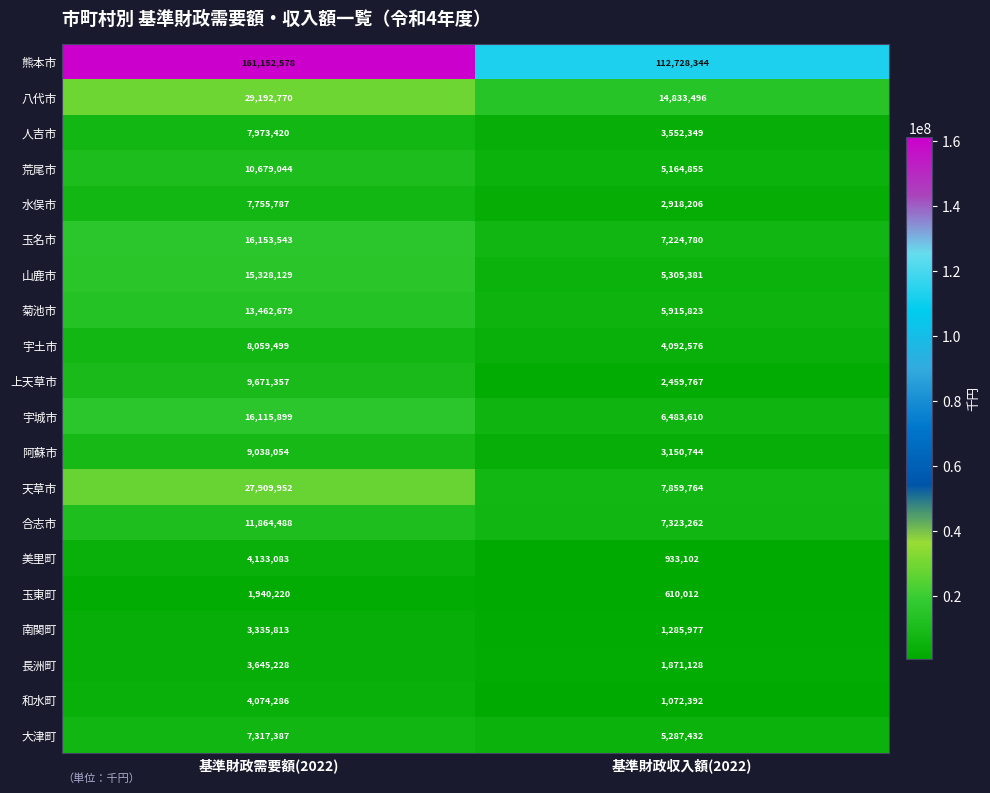

Which series has the largest range (max minus min)?

熊本市